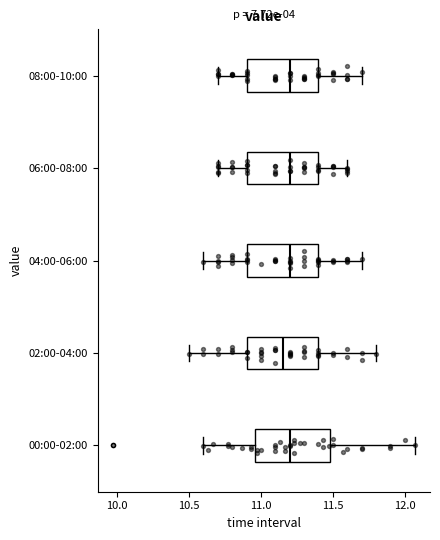

Where is the right edge of the box for 02:00-04:00 on the x-axis? The values are not printed on the chart, so give them approximately, as read against the axis.

11.40